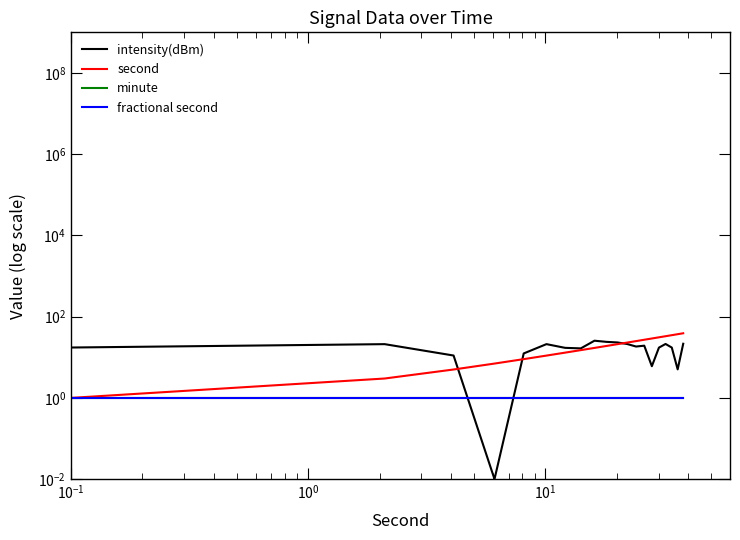

What is the sum of all second values?

400.0